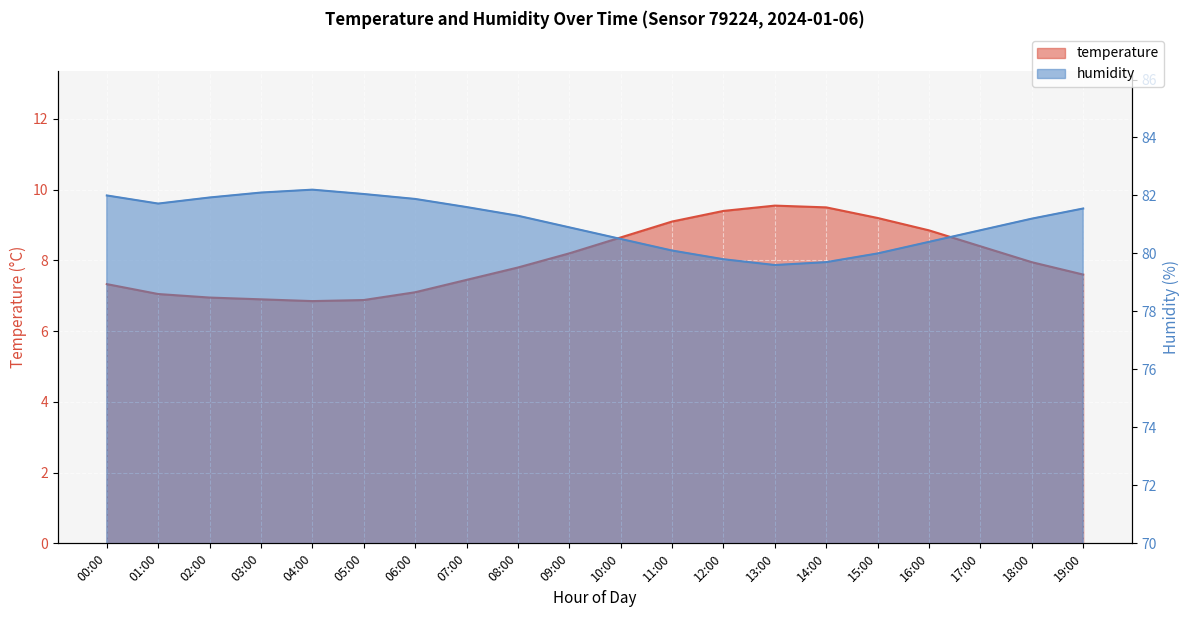

At which label does humidity first exceed 81?

00:00